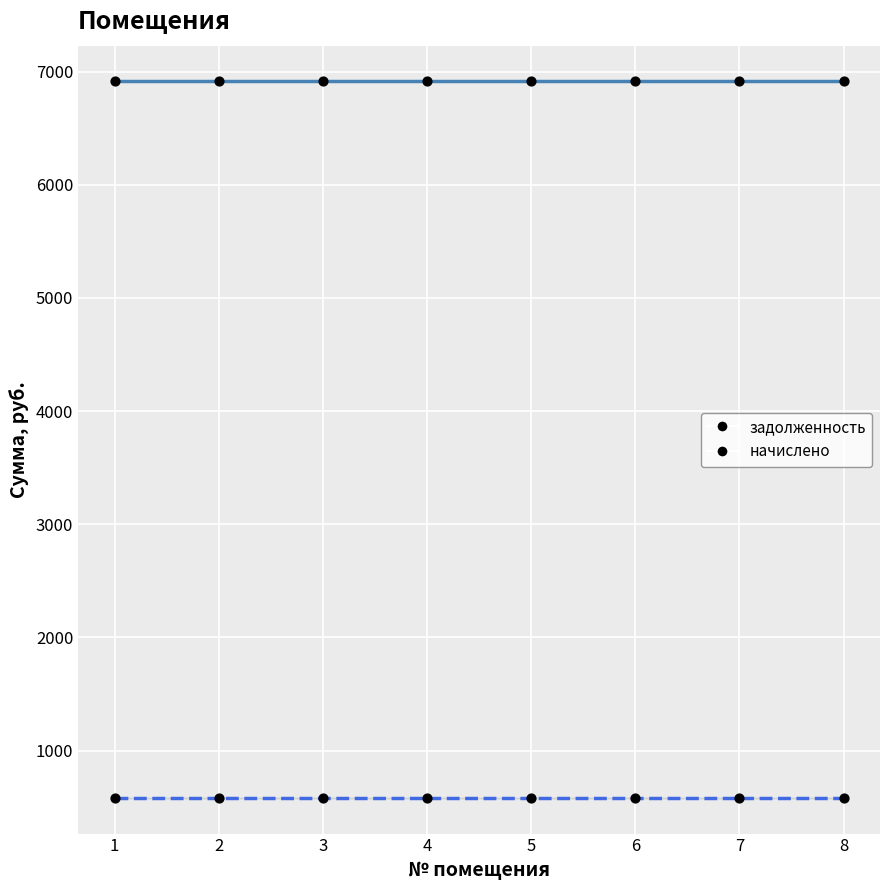

How many data points are displayed?

16